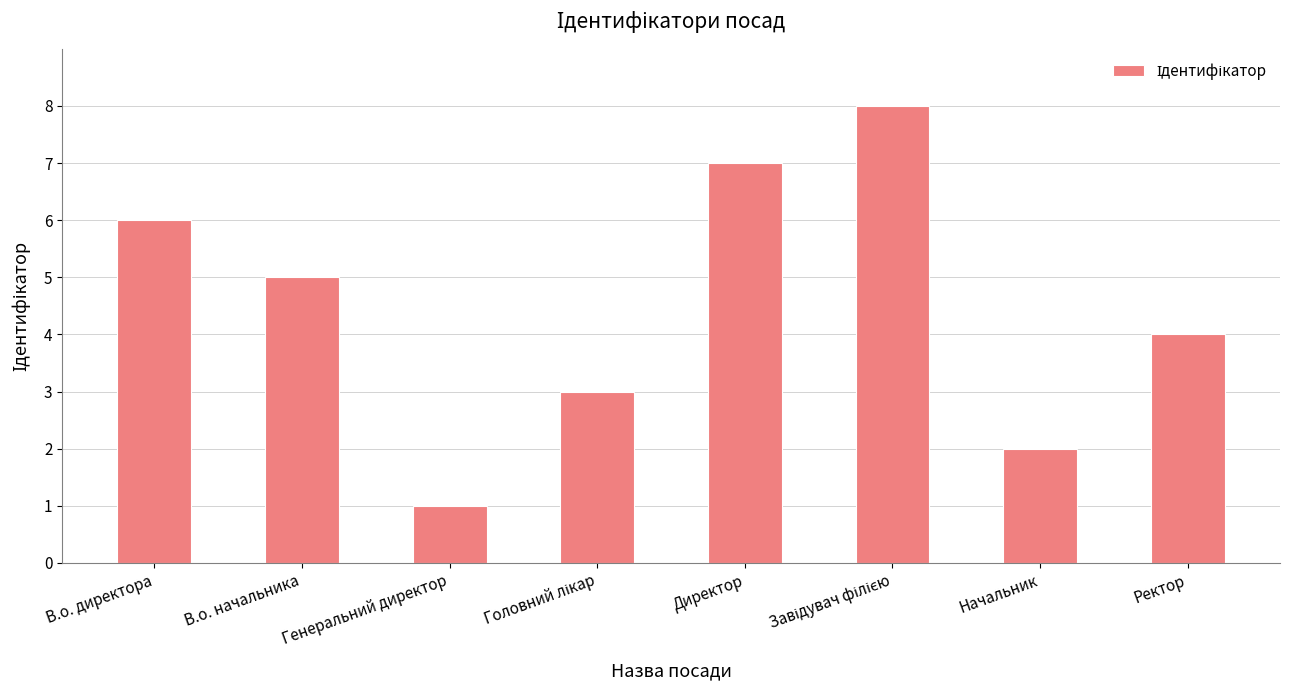

What is the value of the 5th bar from the left?

7